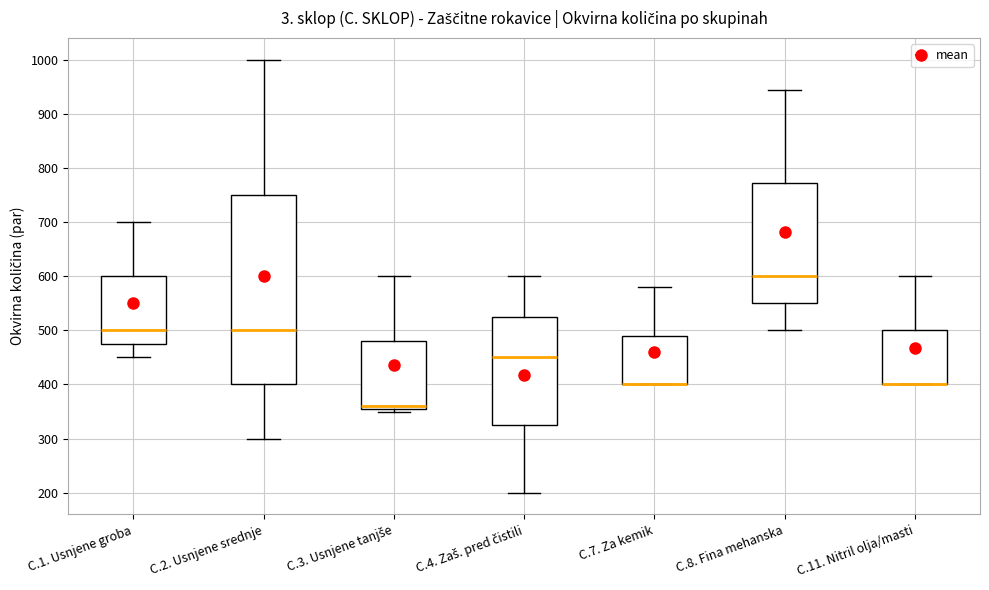

Which box is the tallest, from its lower edge to its upper edge?

C.2. Usnjene srednje